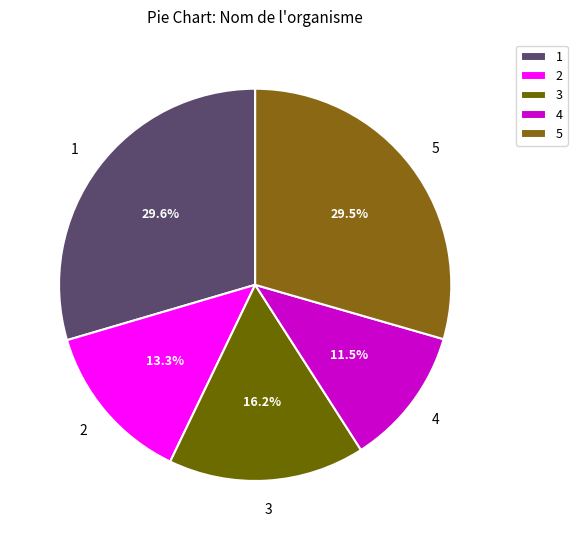

Between 4 and 5, which is larger?

5